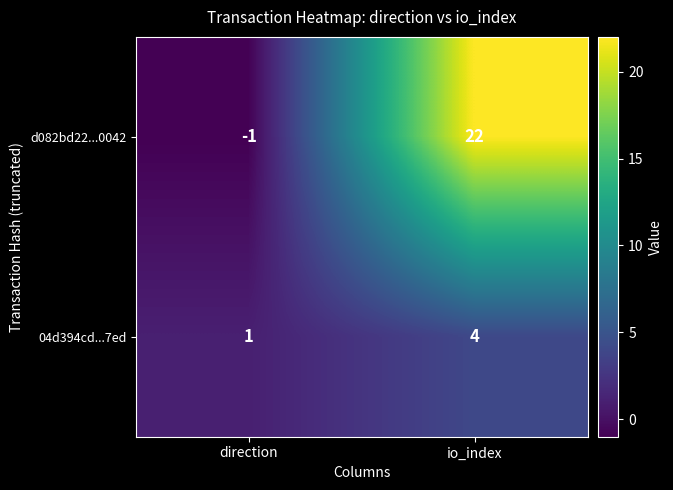

At which category is the sum across all series the highest?

io_index